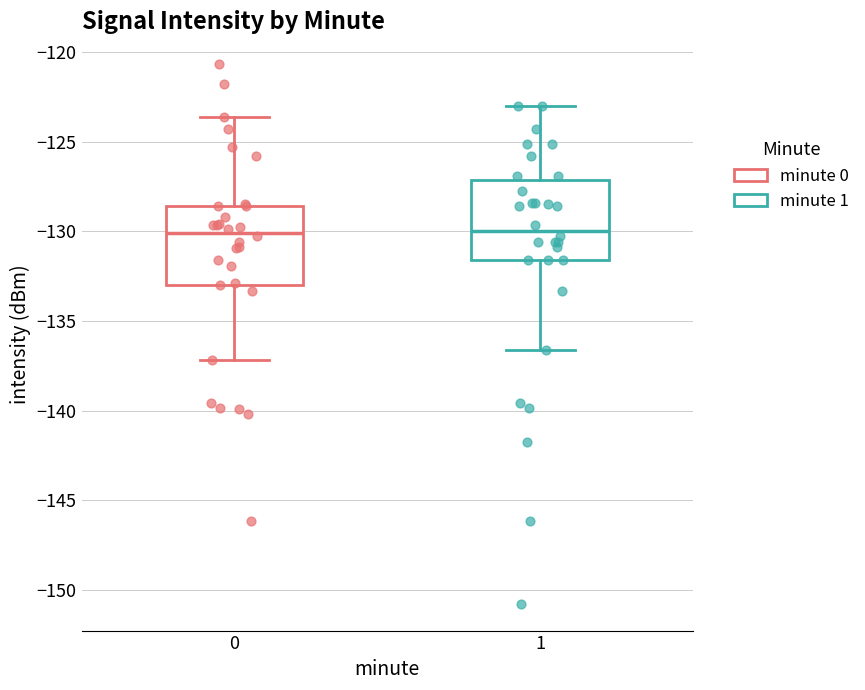

Where does the upper whisker of the box at x = 1 end on the y-axis? The values are not printed on the chart, so give them approximately, as read against the axis.

-123.0